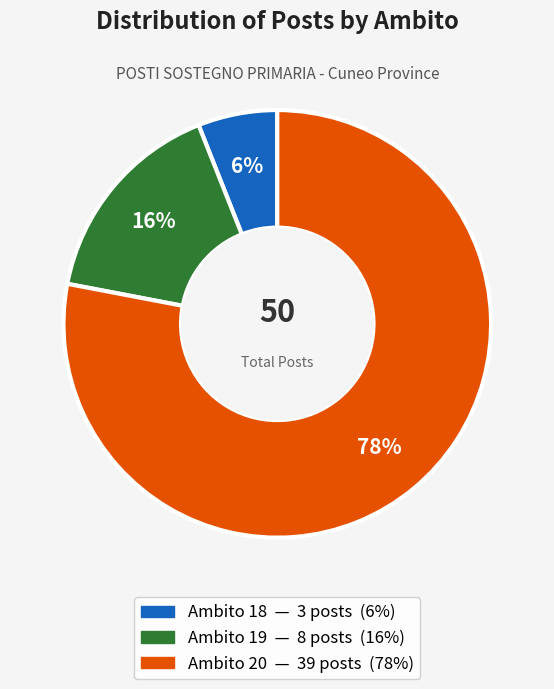

To the nearest percent, what is the average slice percentage?

33%